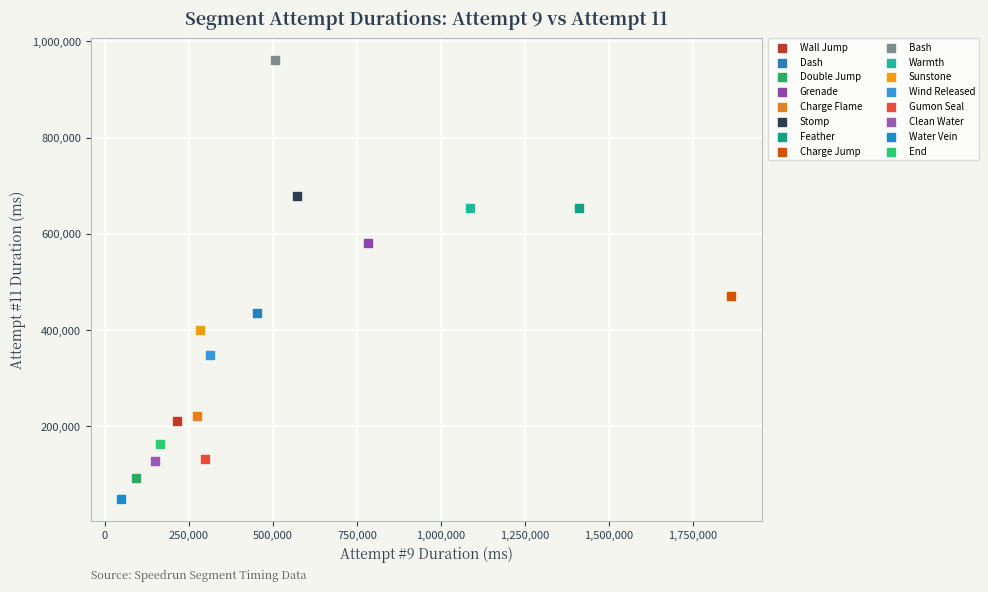

Which series reaches the maximum Y coordinate?

Bash